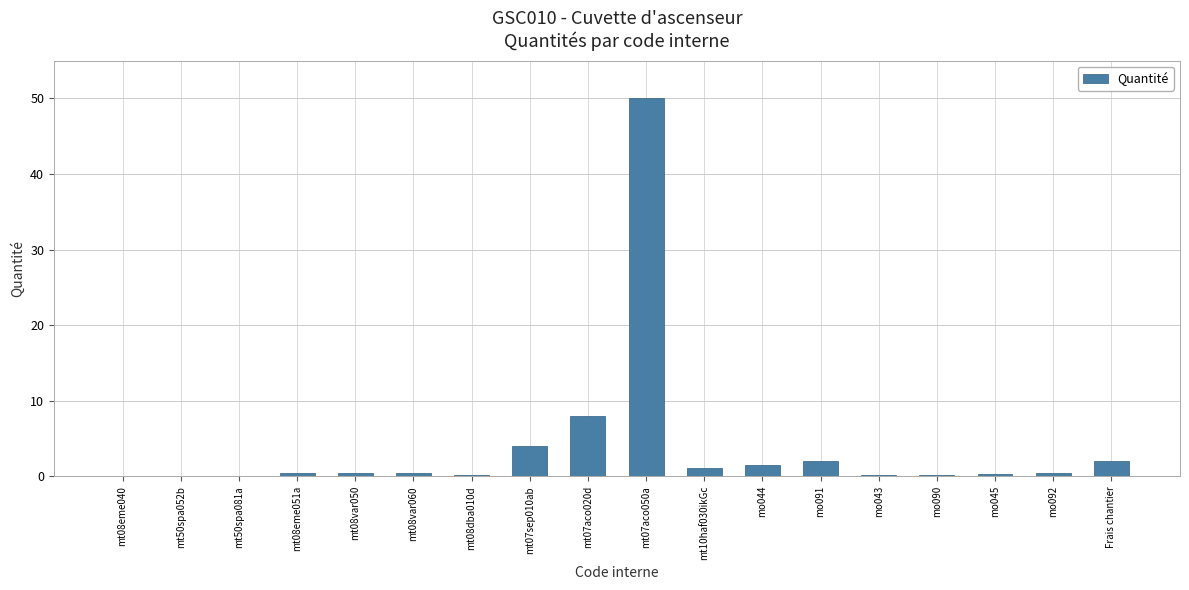

At which label is the value closest to 25?

mt07aco020d